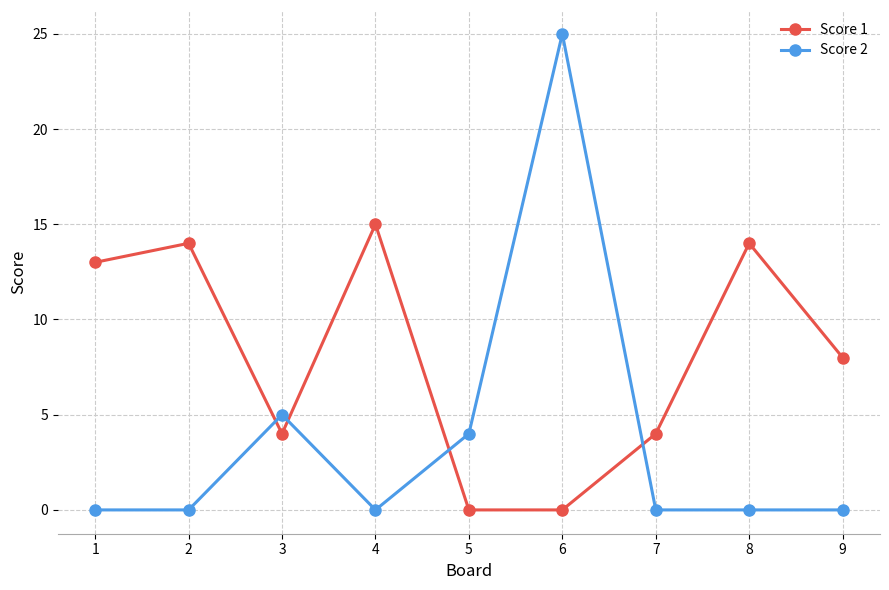

What is the maximum value shown in the chart?

25